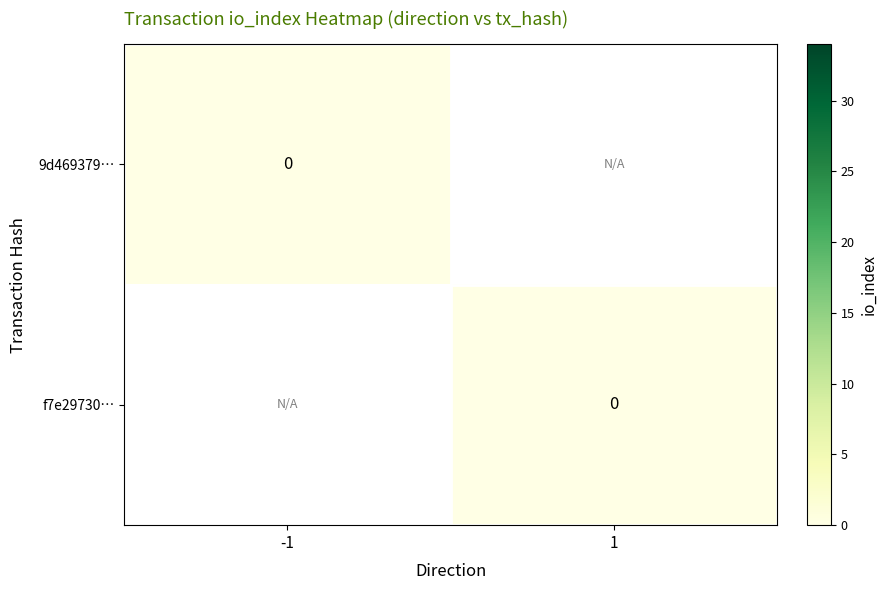

How many data points does each series have?

2